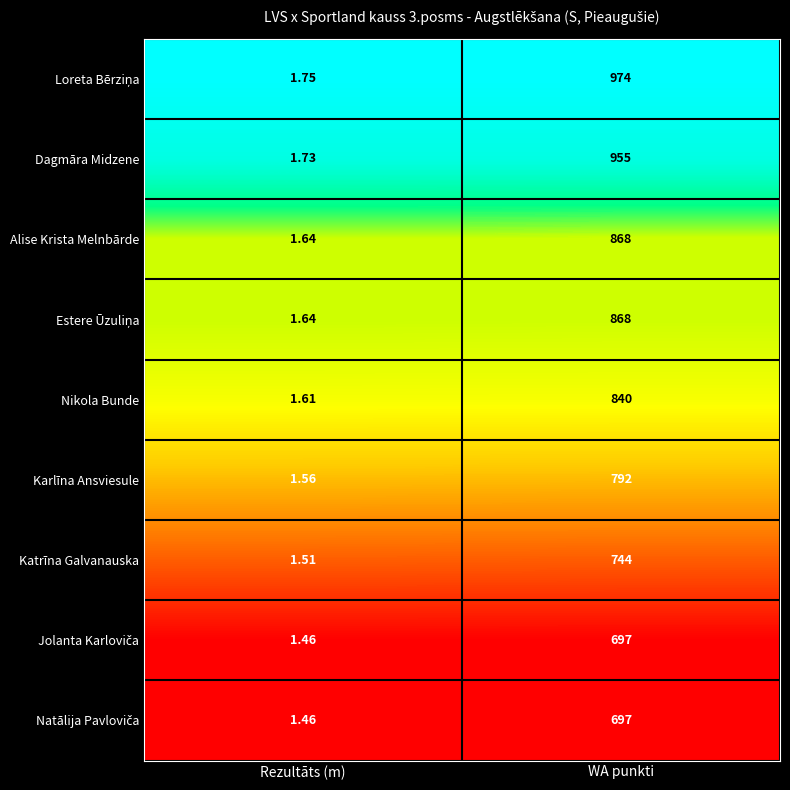

Which label corresponds to the smallest value in the chart?

Rezultāts (m)